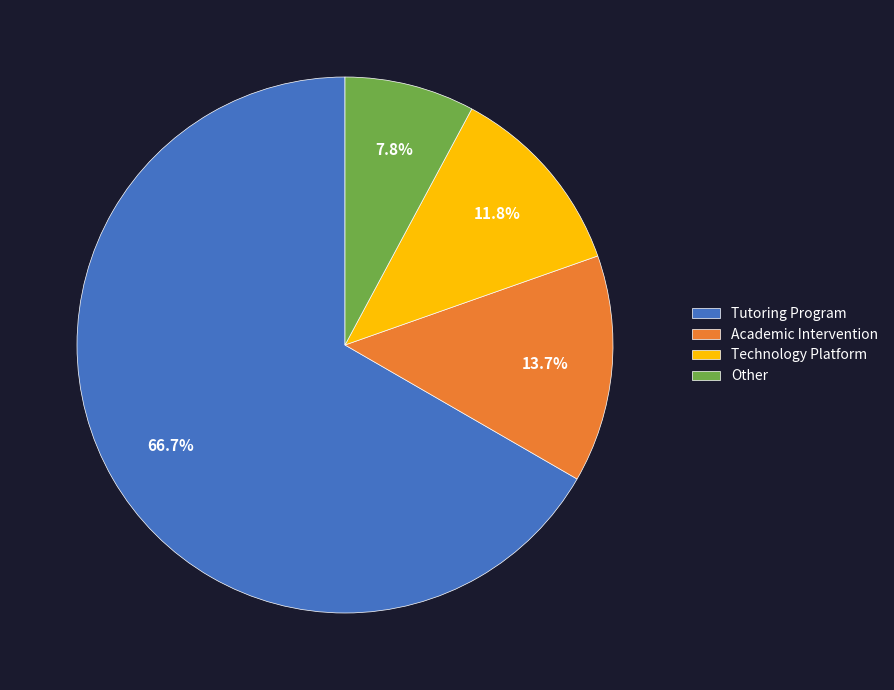

Which slice is the largest?

Tutoring Program